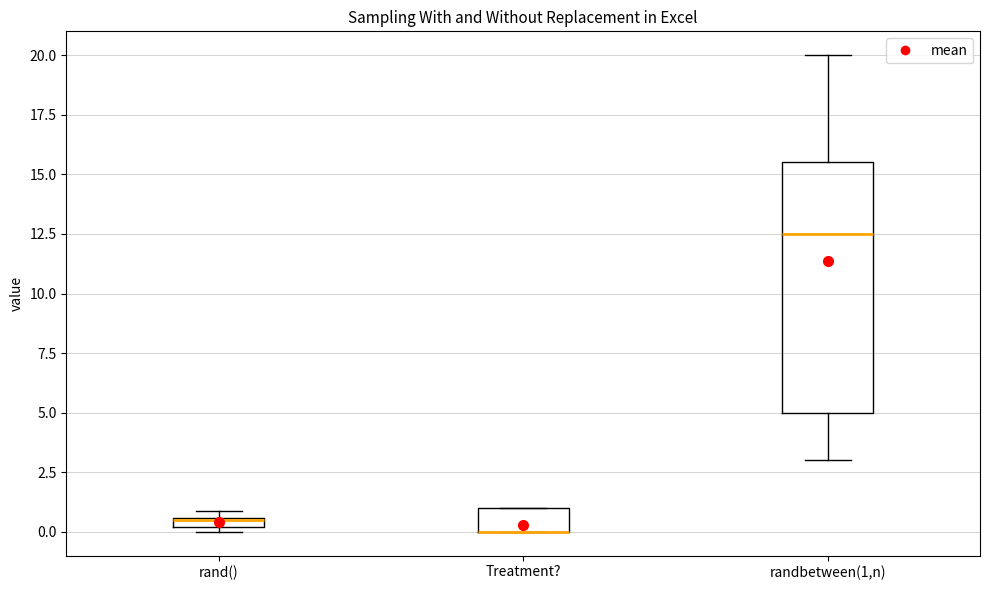

Comparing the boxes themselves (not the whiskers), which one is the tallest?

randbetween(1,n)